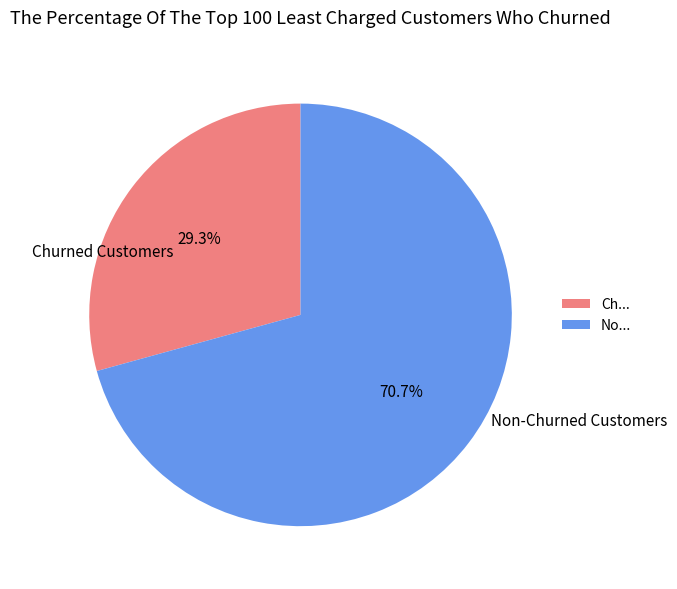

How many segments does this pie chart have?

2